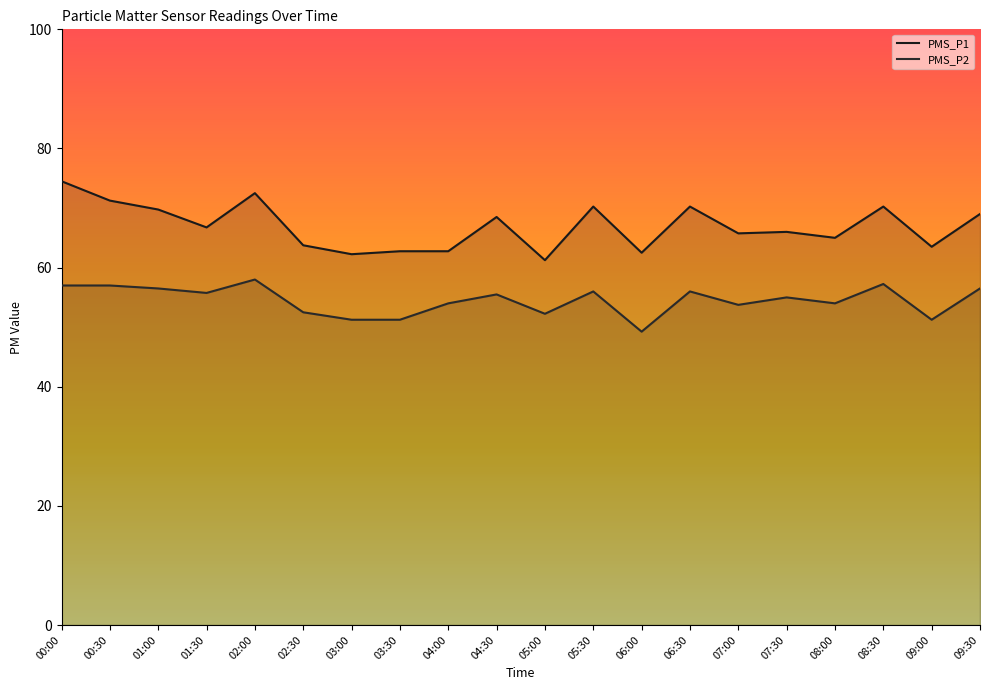

At which label is PMS_P1 closest to 67?

01:30